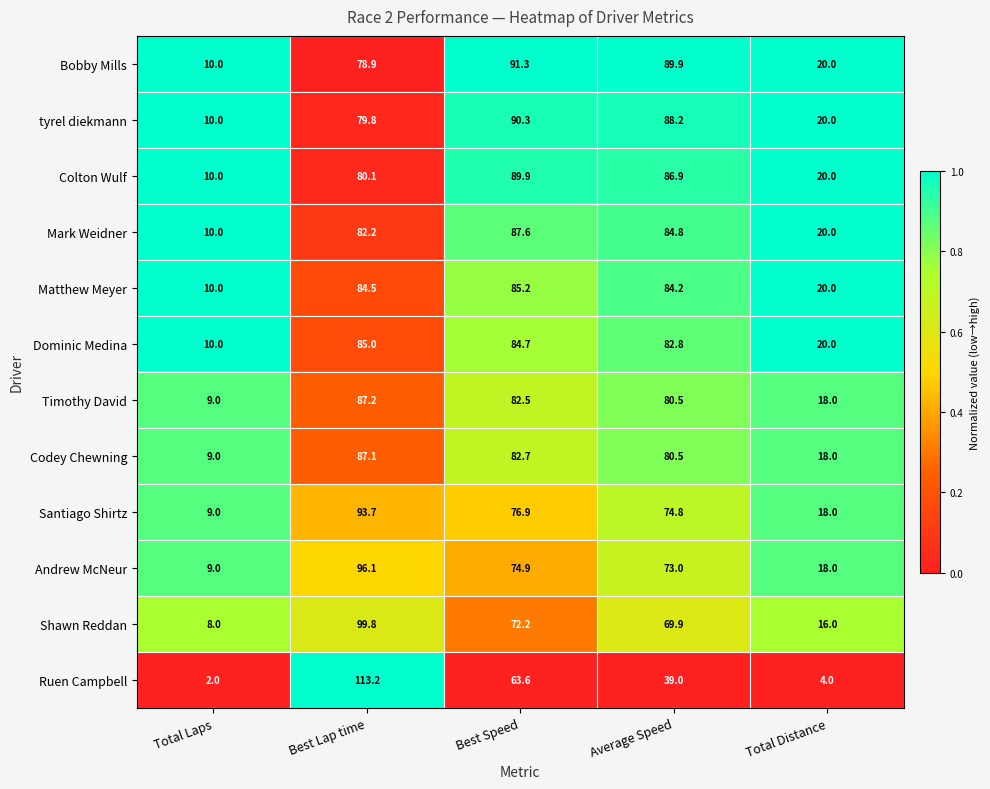

Read the Codey Chewning value at Average Speed.

80.5